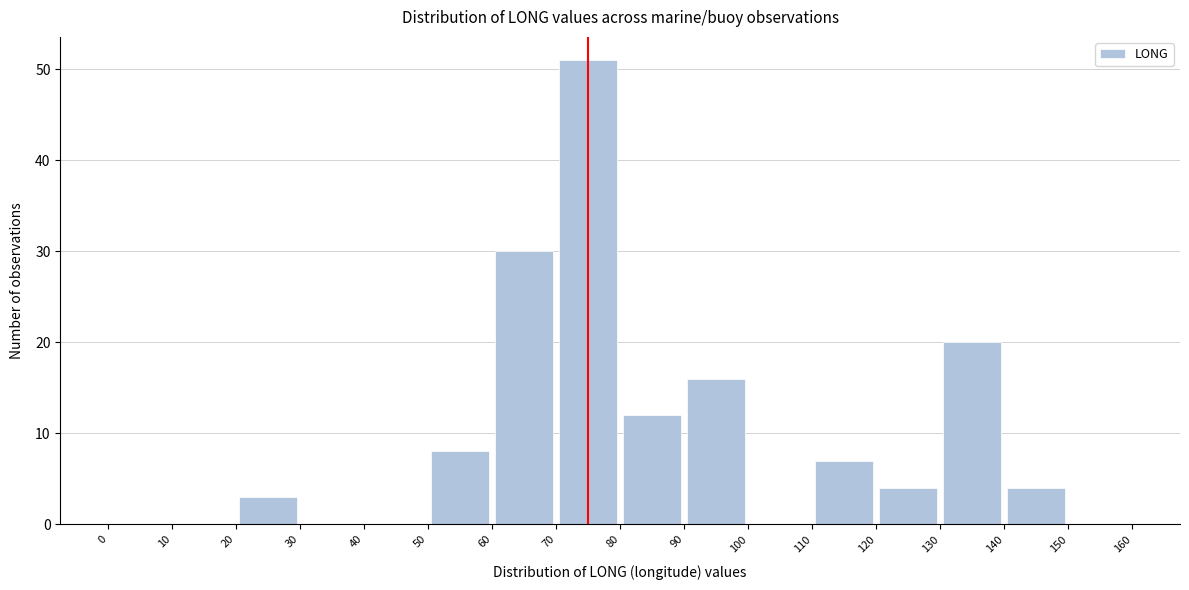

How tall is the bar that spans 110 to 120 on the x-axis? The values are not printed on the chart, so give them approximately, as read against the axis.

7